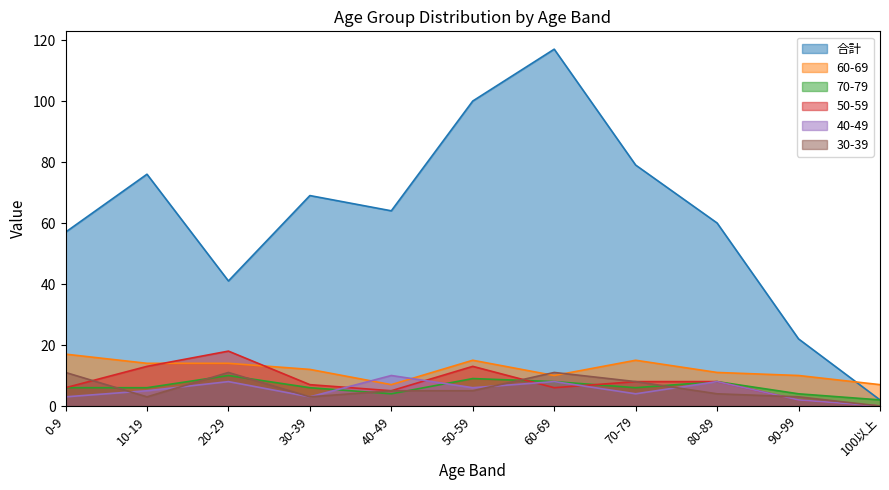

Count the number of categories in the chart.

11